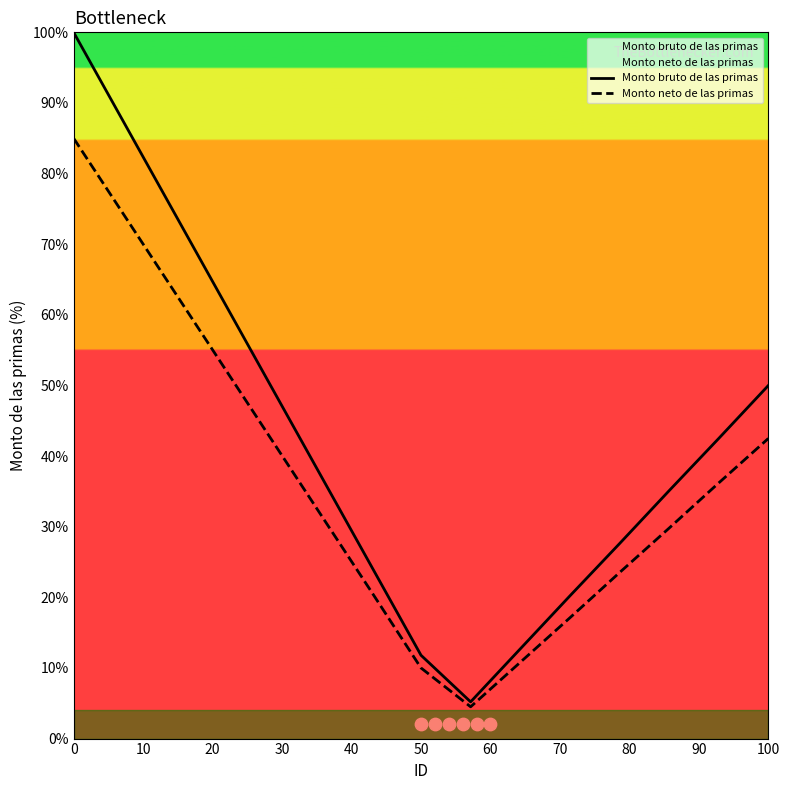

Which series reaches the maximum Y coordinate?

Monto bruto de las primas